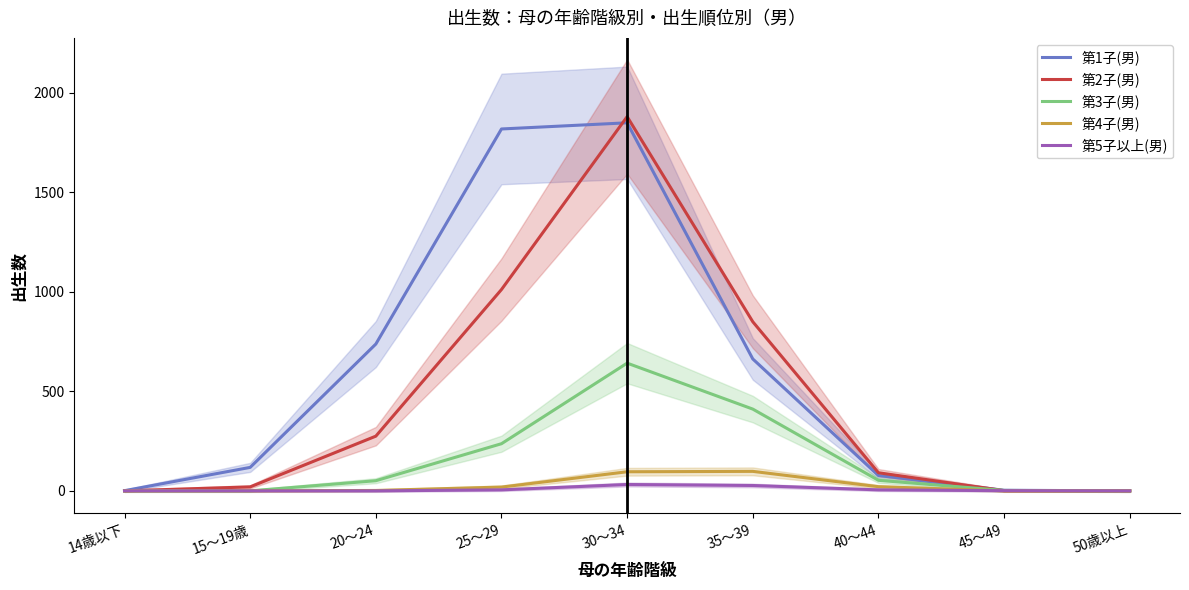

What is the difference between the maximum and minimum values in the 第3子(男) series?

642